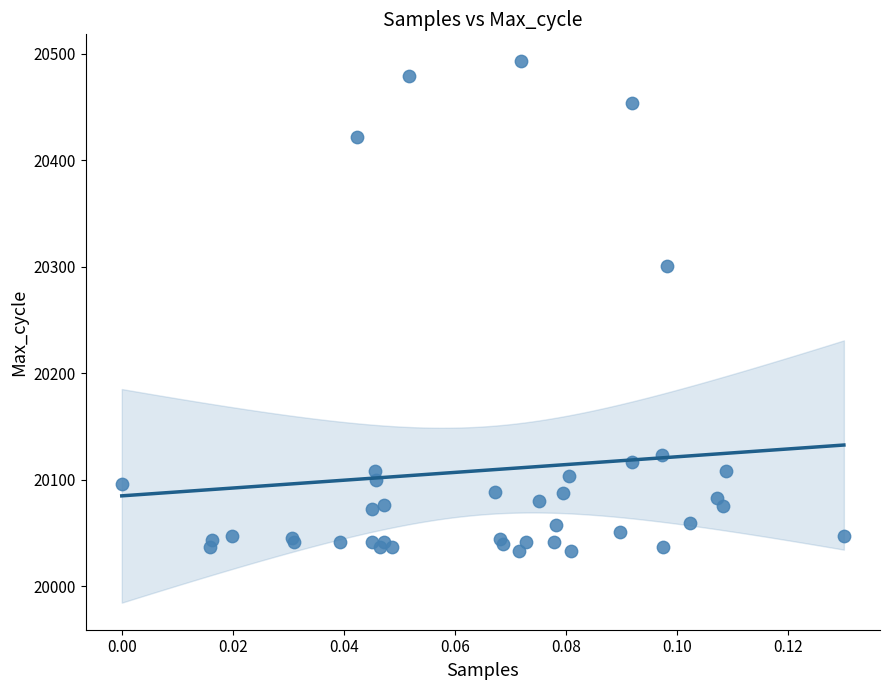

What Y value in the scatter plot is closest to 20263?

20301